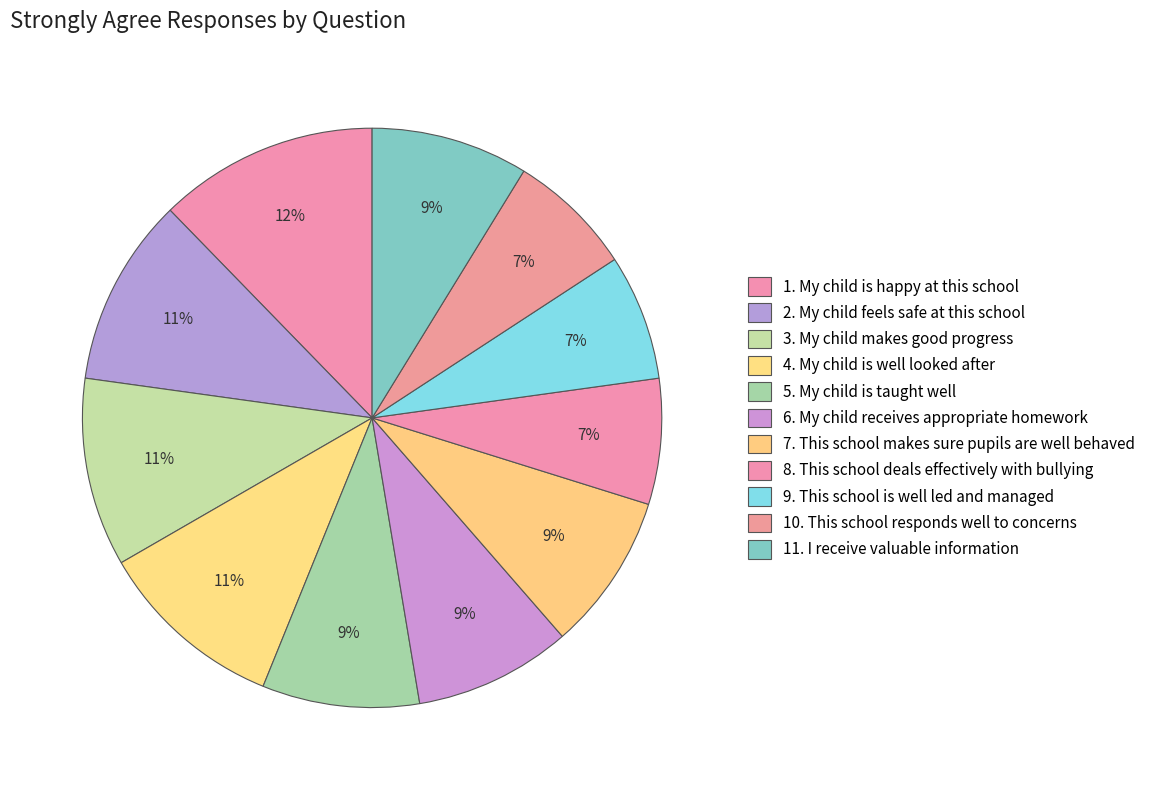

How many slices are in this pie chart?

11